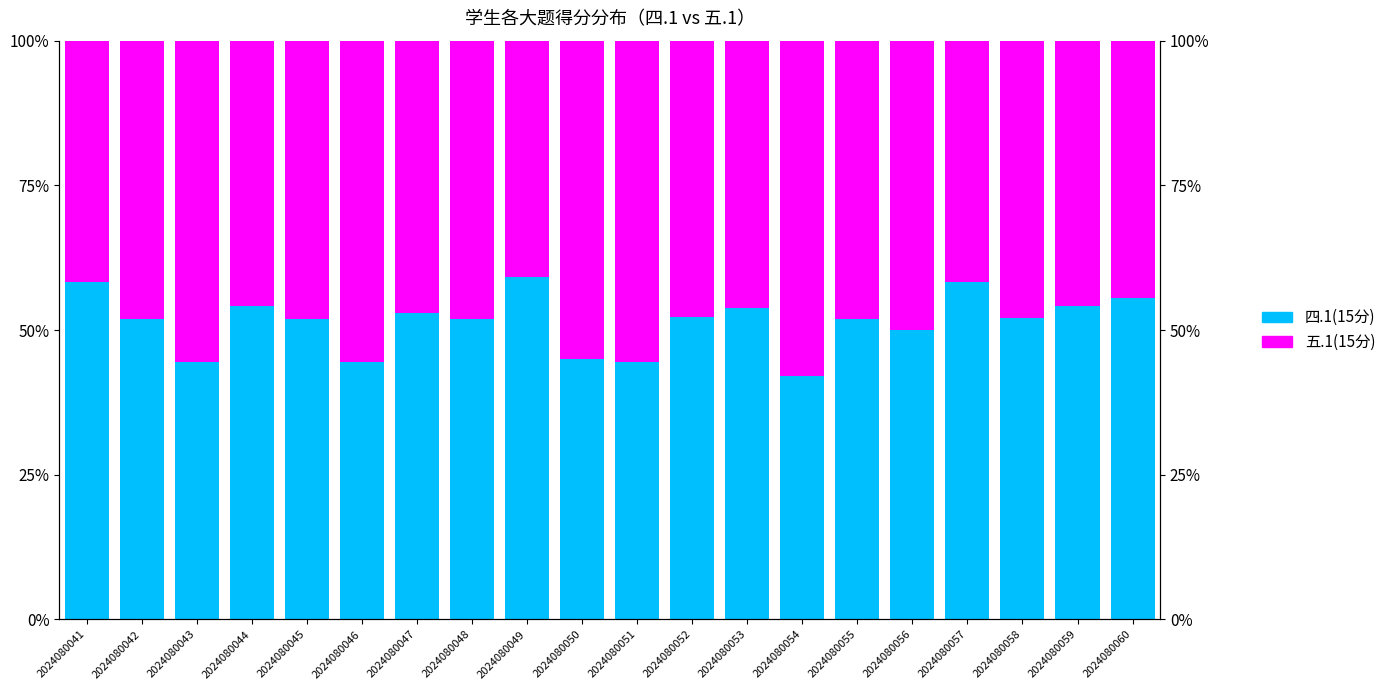

Reading left to right, what are all the values shown in this chart?

四.1(15分): 58.3	51.9	44.4	54.2	51.9	44.4	52.9	51.9	59.1	45.0	44.4	52.2	53.8	42.1	51.9	50.0	58.3	52.0	54.2	55.6
五.1(15分): 41.7	48.1	55.6	45.8	48.1	55.6	47.1	48.1	40.9	55.0	55.6	47.8	46.2	57.9	48.1	50.0	41.7	48.0	45.8	44.4